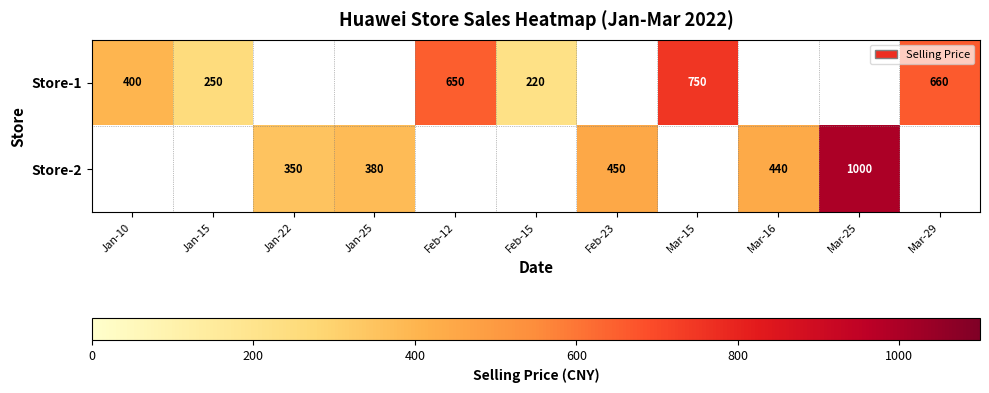

Count the number of data series in this chart.

2